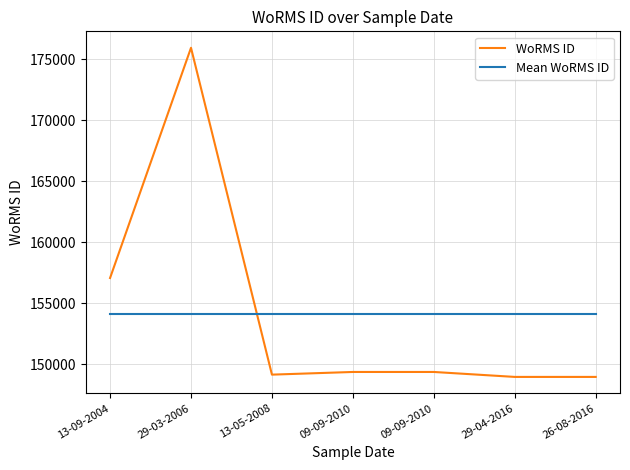

Which category has the highest value in the Mean WoRMS ID series?

13-09-2004